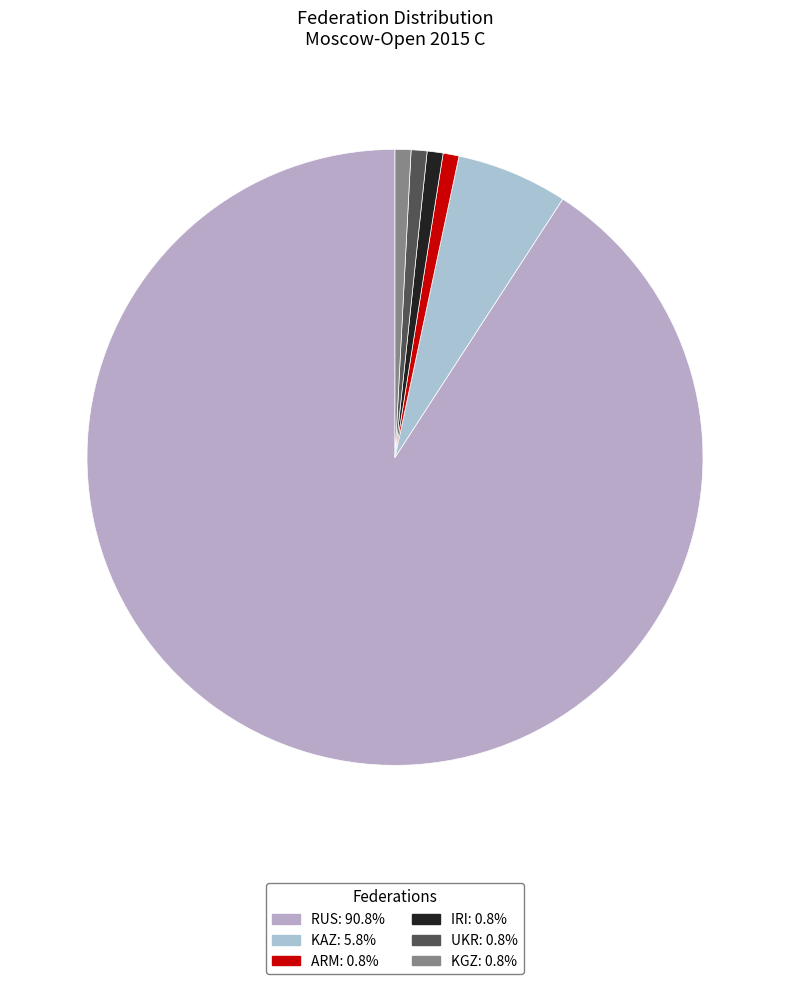

What portion of the pie excludes UKR?

99.2%